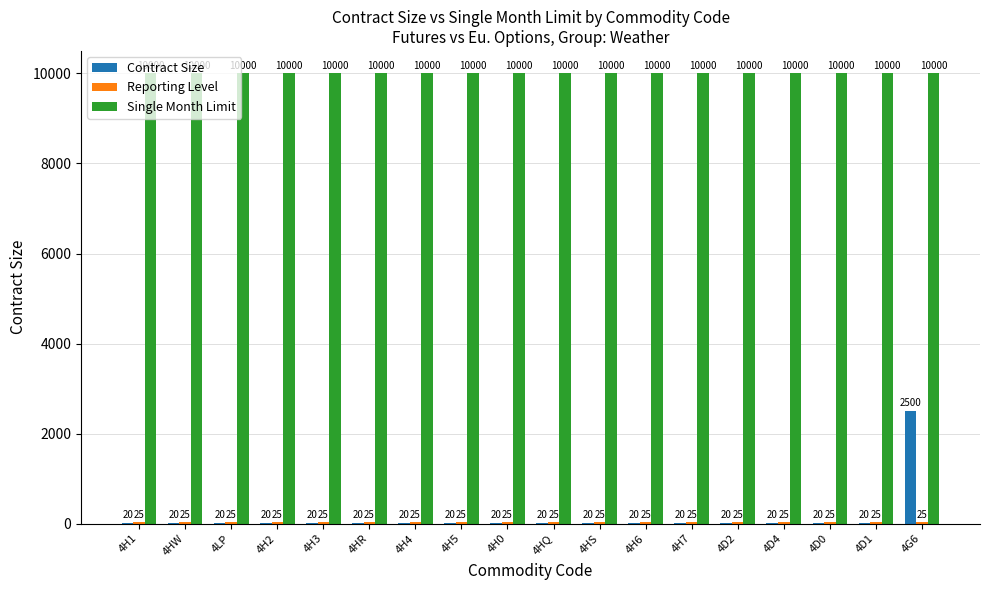

True or false: Contract Size has a value of 20 at 4H6.

True